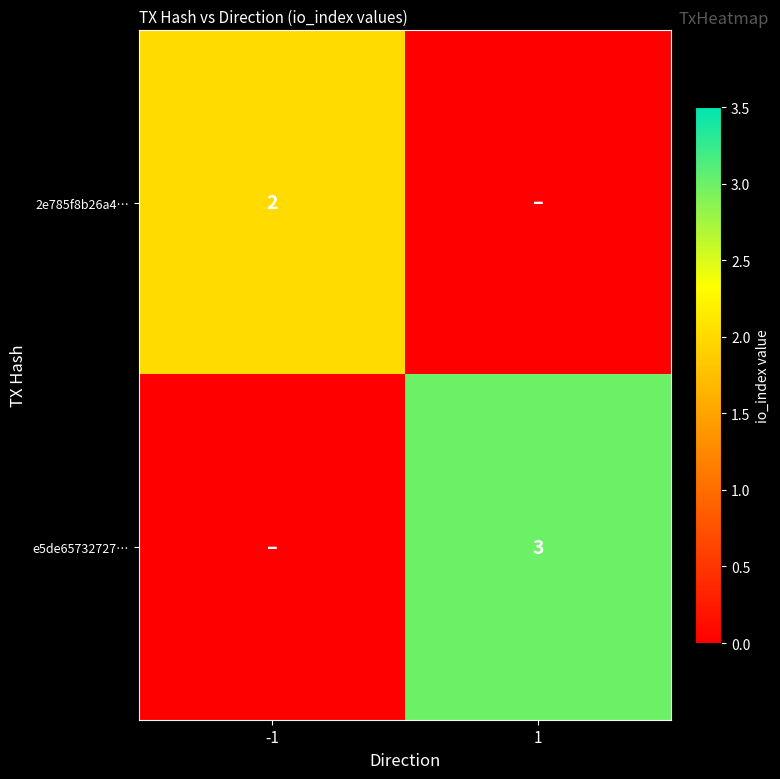

The value of e5de65732727… at 1 is 3. True or false?

True